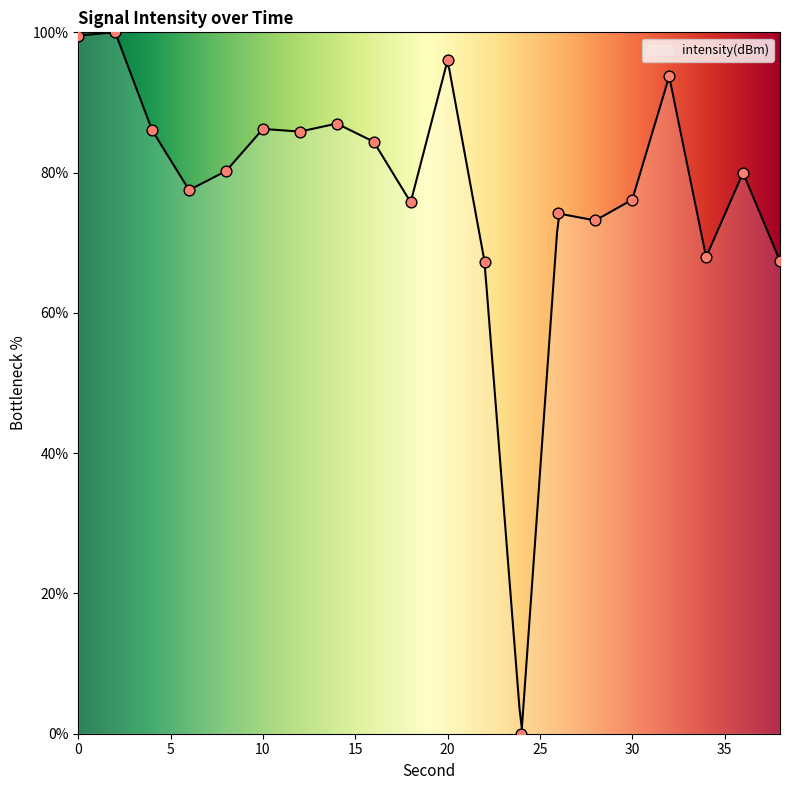

What is the change in value from 8 to 22?

-12.9